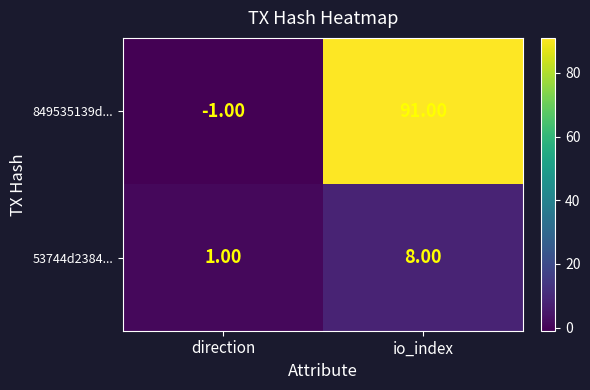

What is the difference between the 849535139d... values at direction and io_index?

92